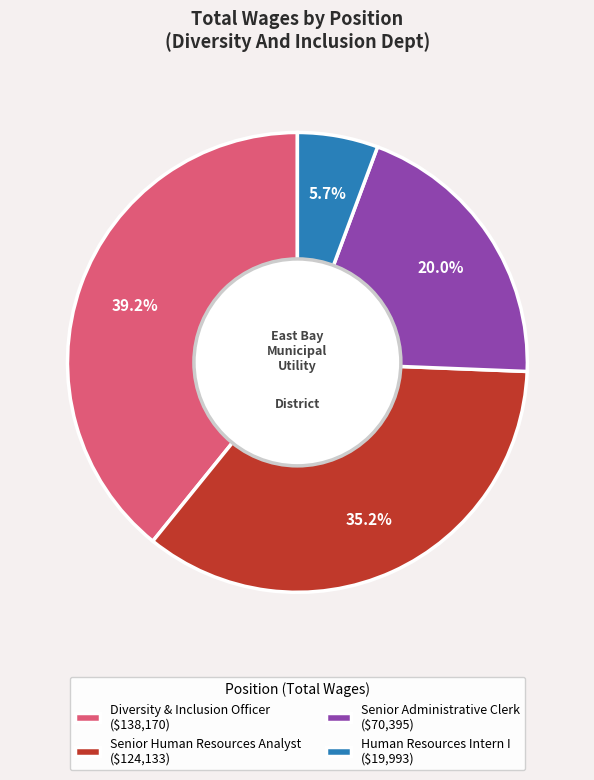

How many slices are in this pie chart?

4